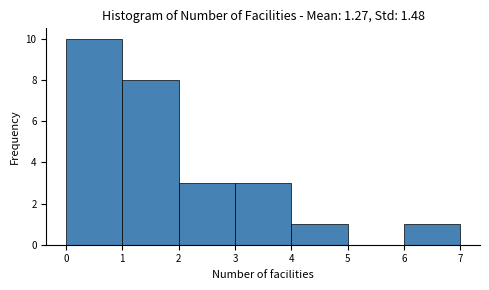

Reading left to right, transcribe this chart: for each bar, give the range it covers on the x-axis and its height. The values are not printed on the chart, so give them approximately, as read against the axis.

0 to 1: 10
1 to 2: 8
2 to 3: 3
3 to 4: 3
4 to 5: 1
5 to 6: 0
6 to 7: 1